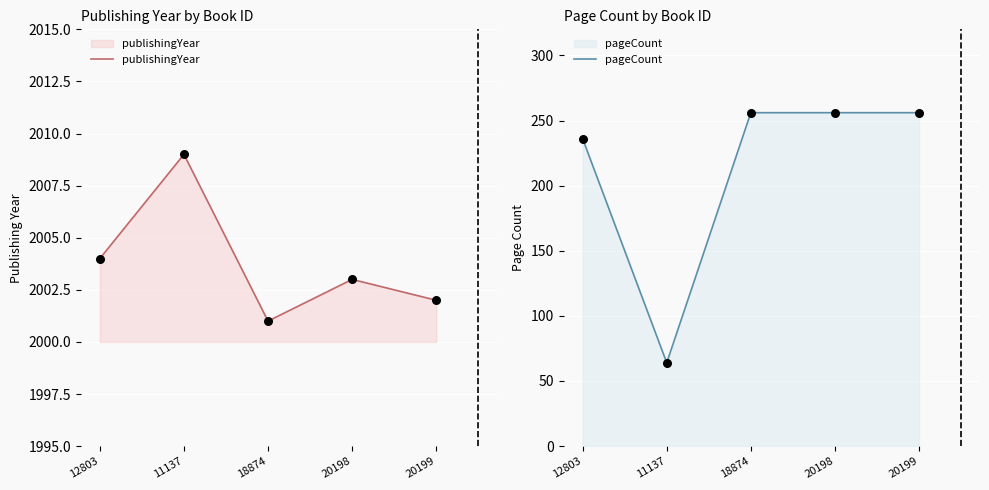

Which series has the largest total across all categories?

publishingYear